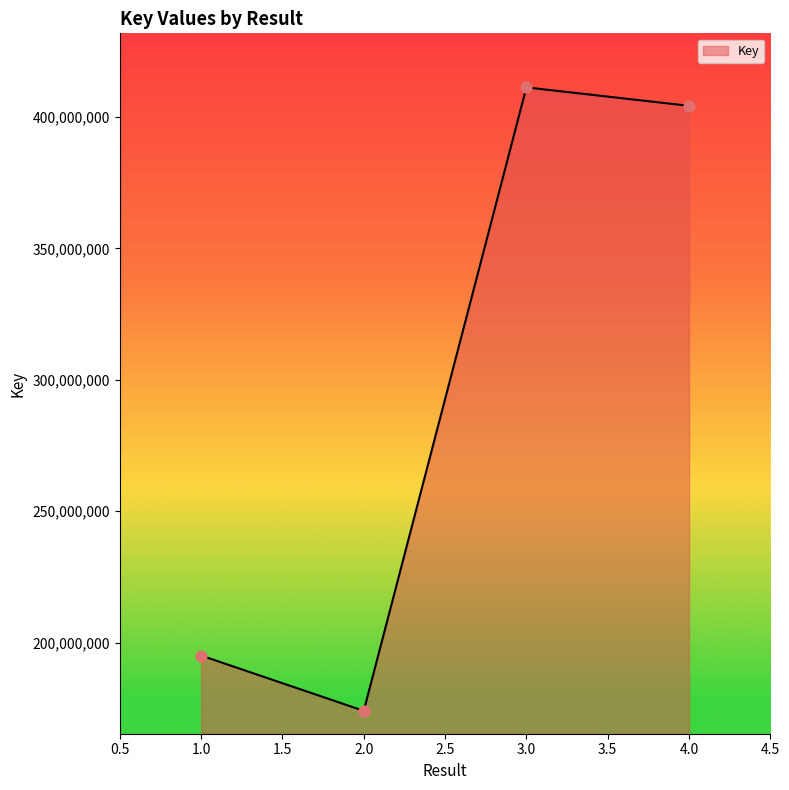

What is the change in value from 3.0 to 4.0?

-7012885